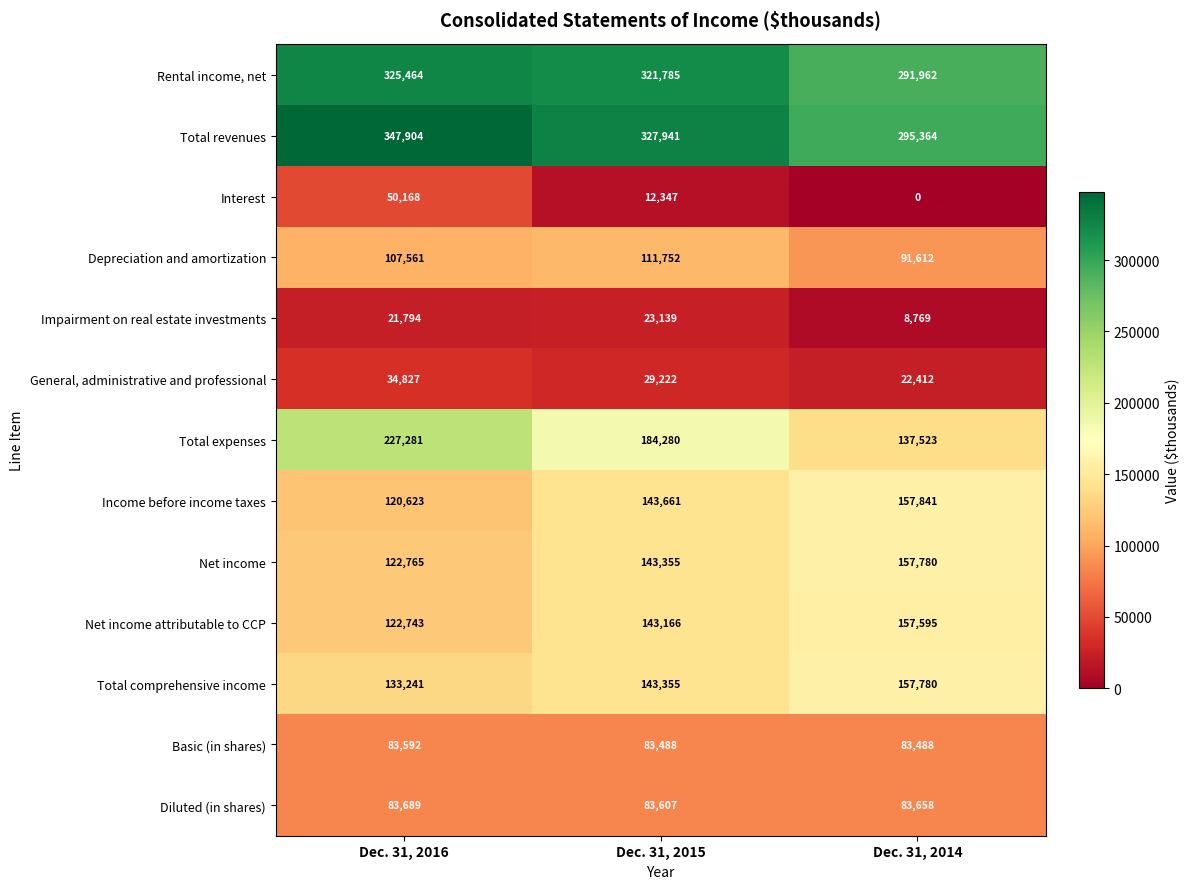

What is the sum of the Total revenues values at Dec. 31, 2014 and Dec. 31, 2016?

643268